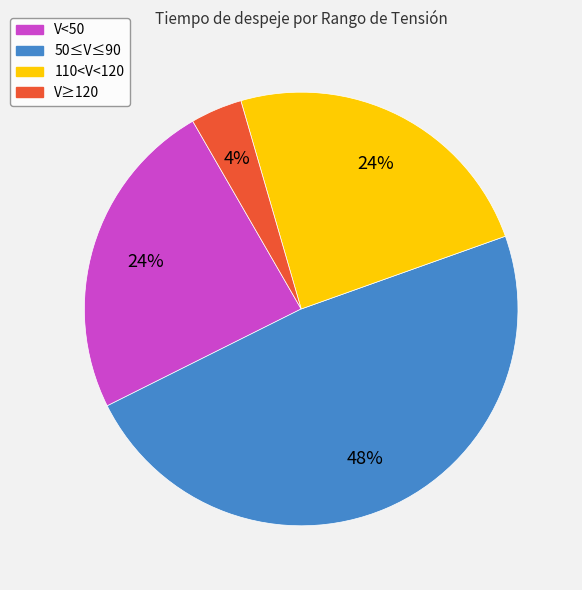

Does 110<V<120 account for over 50% of the chart?

No